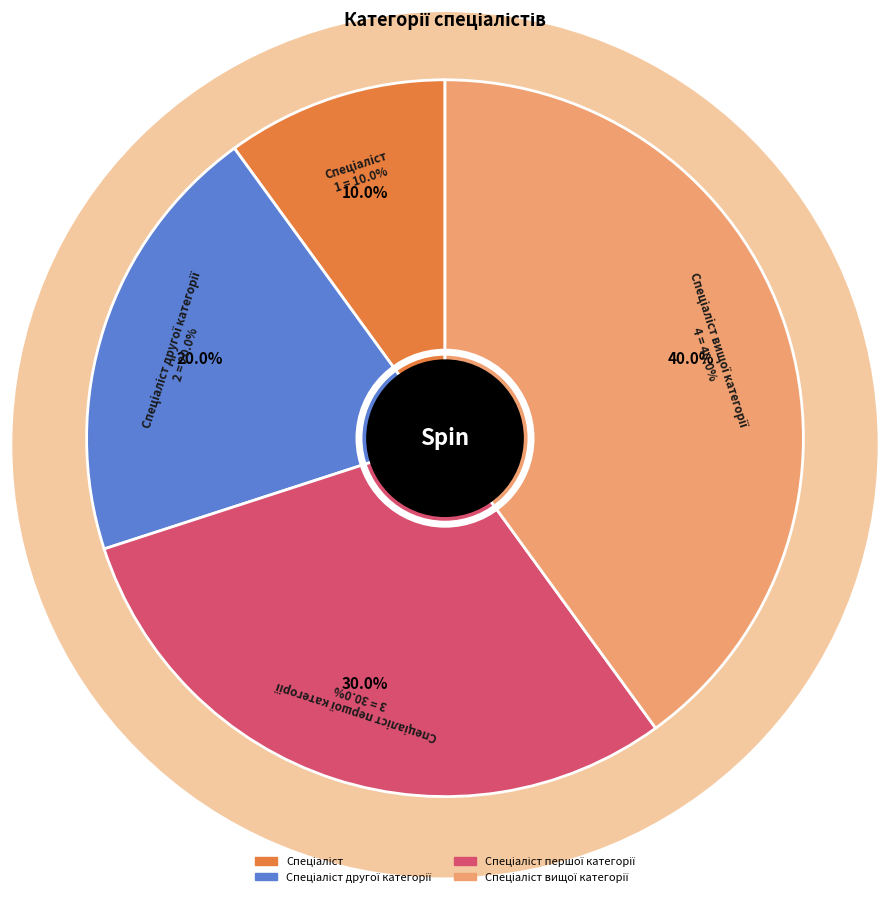

To the nearest percent, what is the combined percentage of Спеціаліст другої категорії and Спеціаліст вищої категорії?

60%